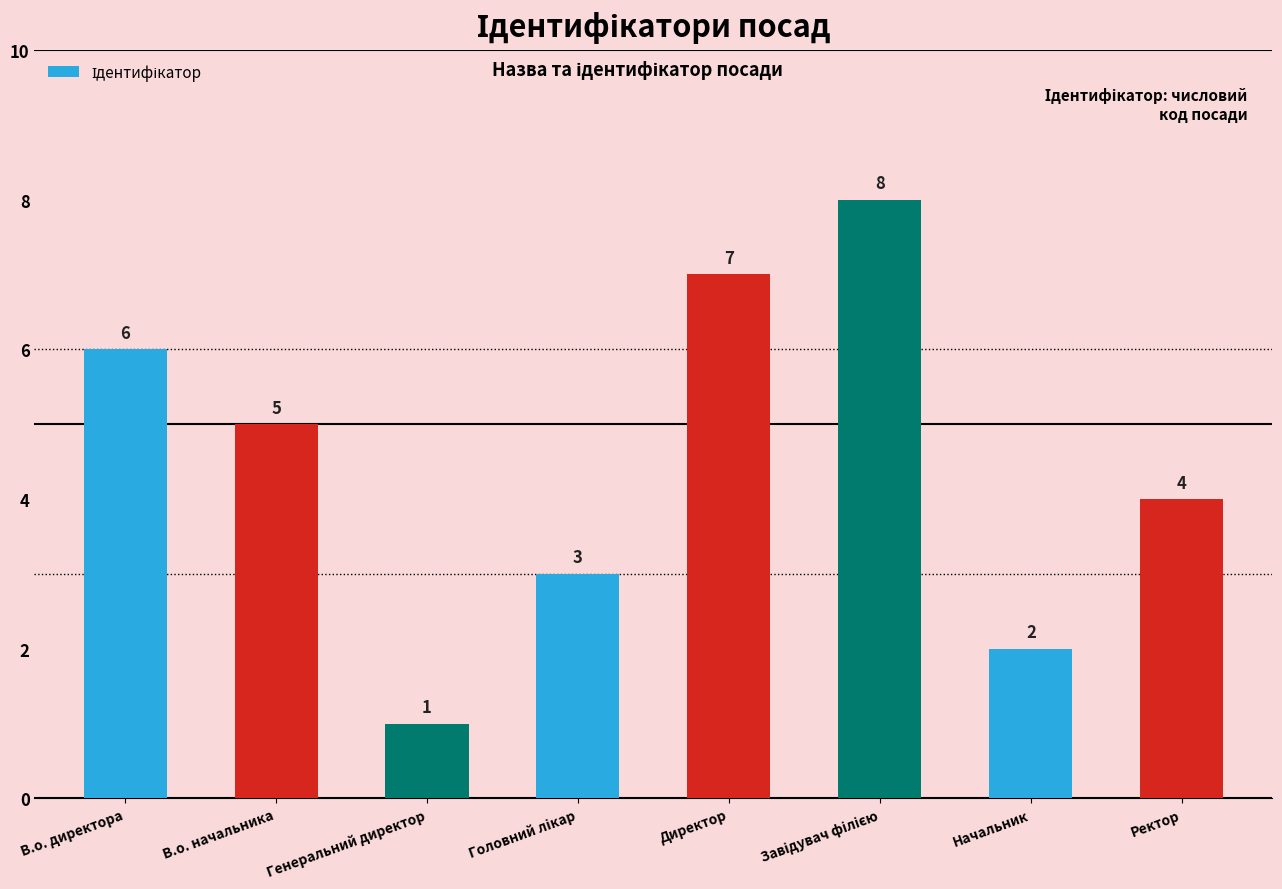

What is the label of the 4th bar from the right?

Директор